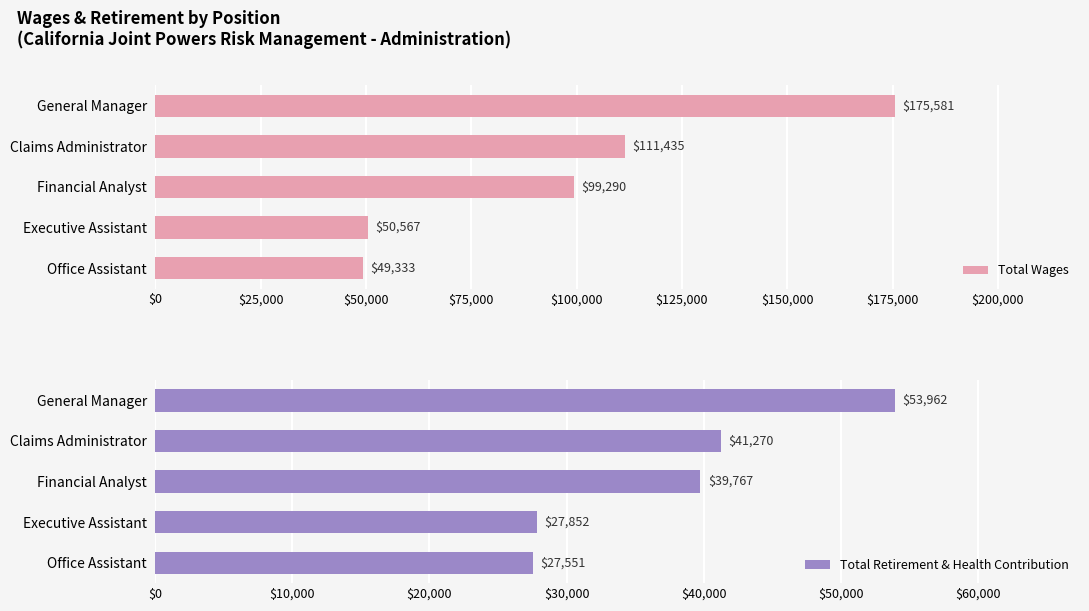

What is the difference between the second highest and second lowest values in the Total Retirement & Health Contribution series?

13418